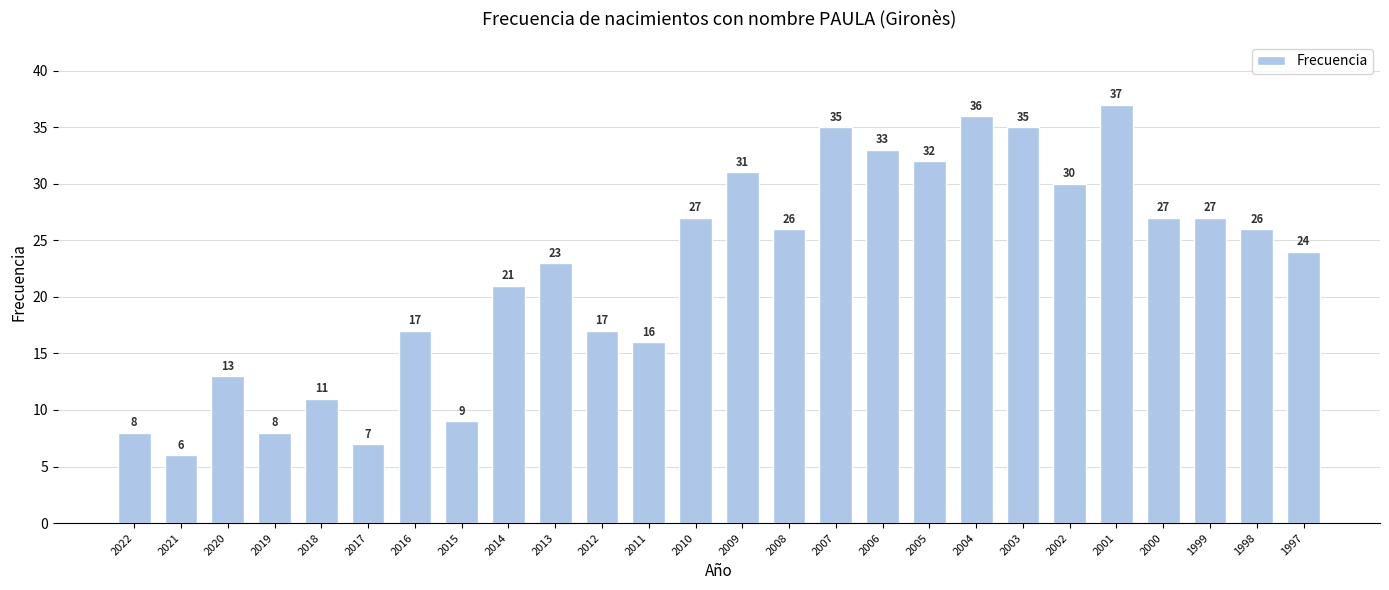

Read the value at 1999, to the nearest 5.

25